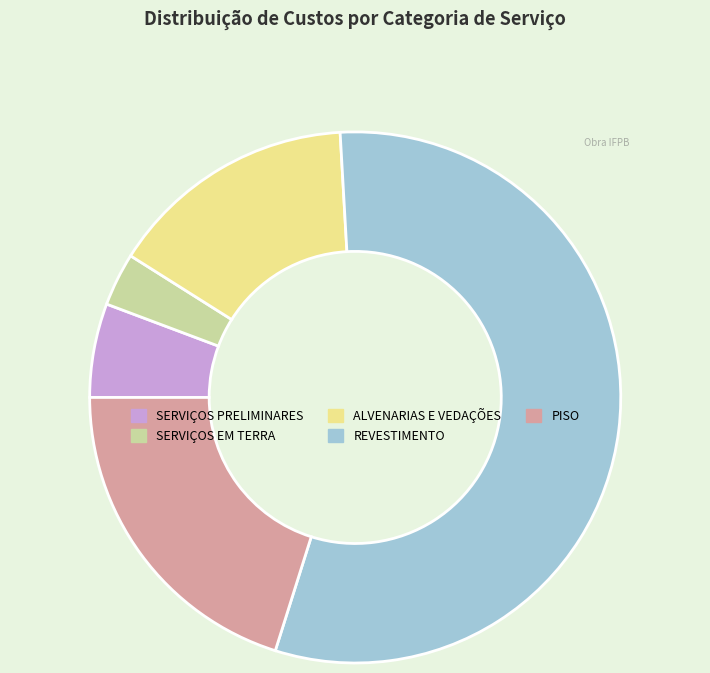

Rank the categories by value from lowest to highest.

SERVIÇOS EM TERRA, SERVIÇOS PRELIMINARES, ALVENARIAS E VEDAÇÕES, PISO, REVESTIMENTO